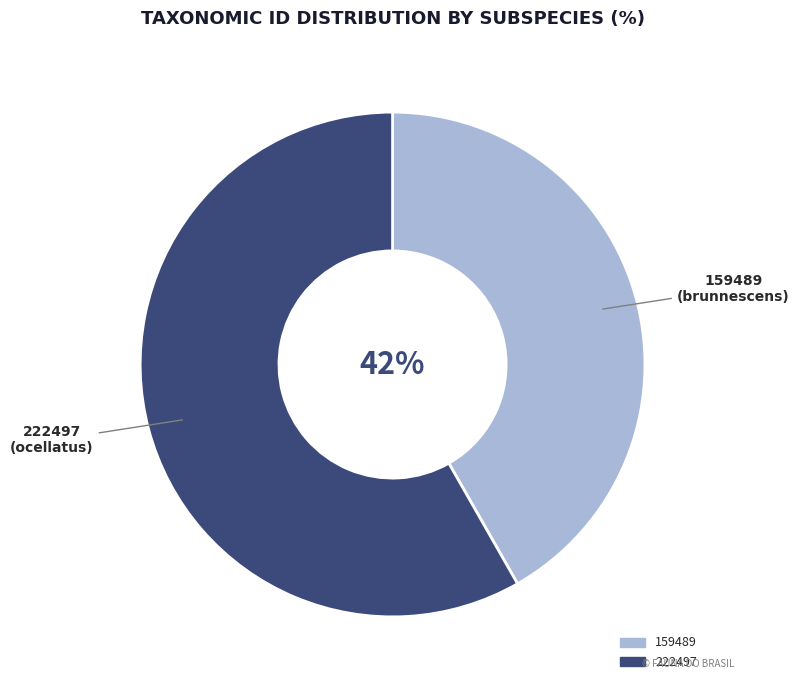

Is there any slice that represents more than half of the pie?

Yes